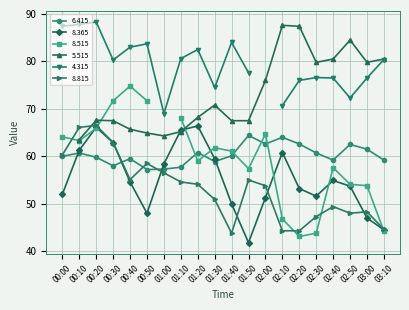

What is the sum of all 8.815 values?

1064.3